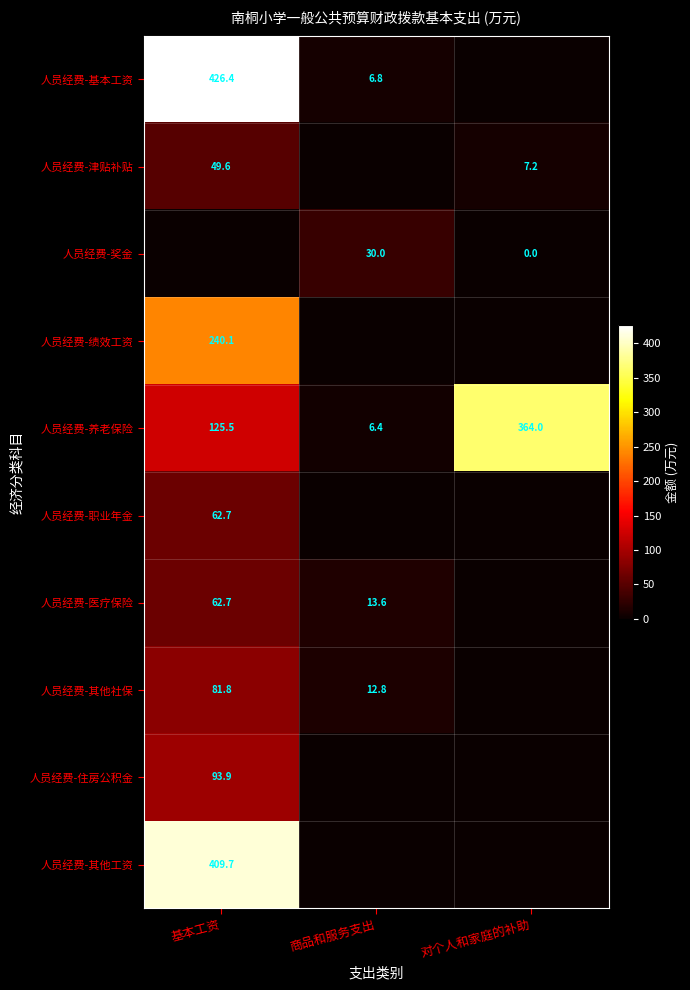

Is the value of 人员经费-职业年金 at 基本工资 greater than the value of 人员经费-养老保险 at 基本工资?

No